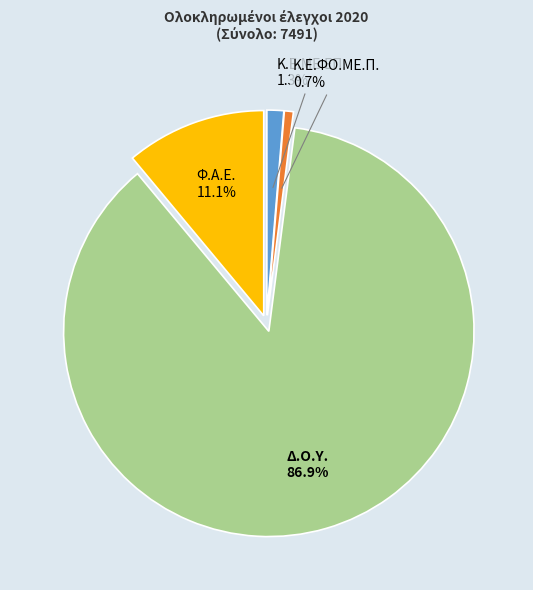

To the nearest percent, what portion does Φ.Α.Ε. represent?

11%